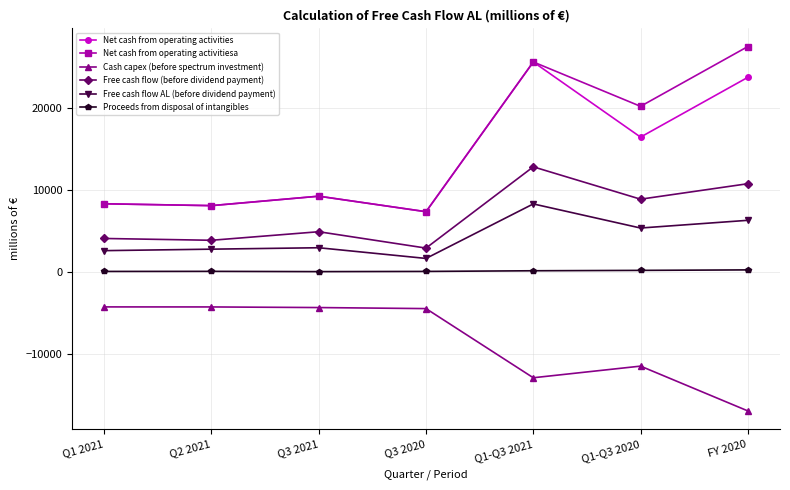

What is the label of the 2nd point from the right?

Q1-Q3 2020